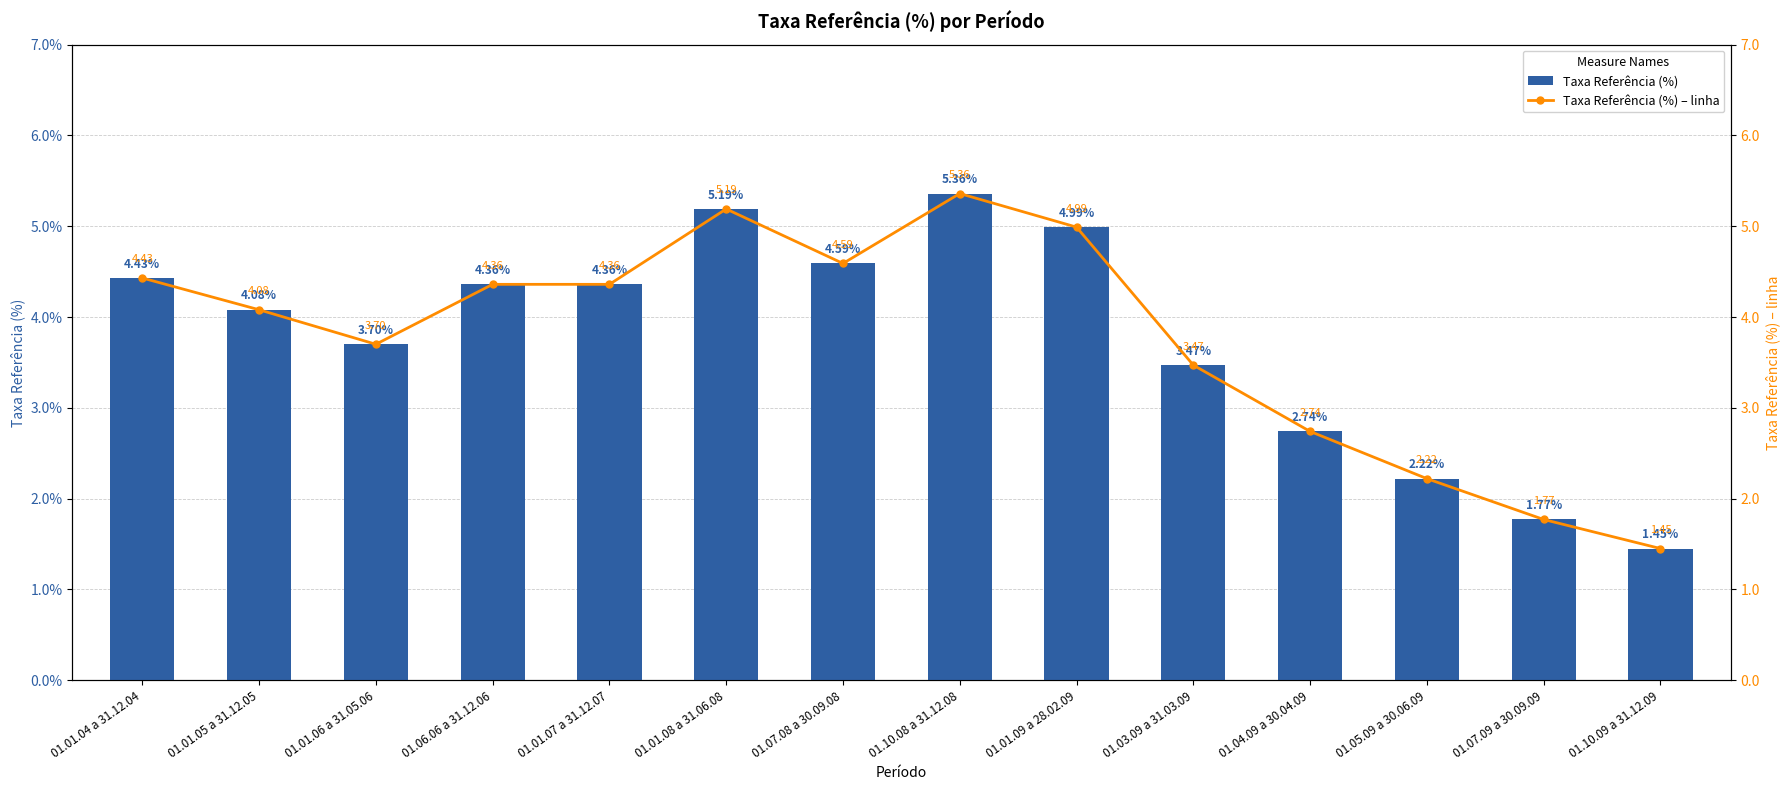

Where does the Taxa Referência (%) series first go above 4?

01.01.04 a 31.12.04